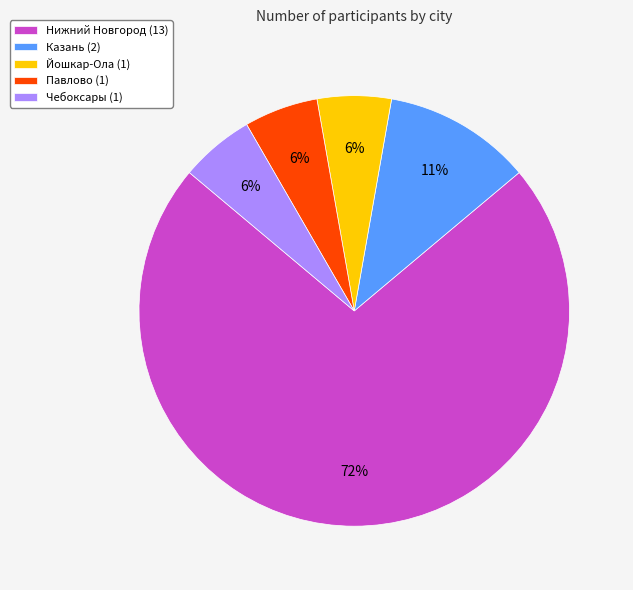

How many segments does this pie chart have?

5